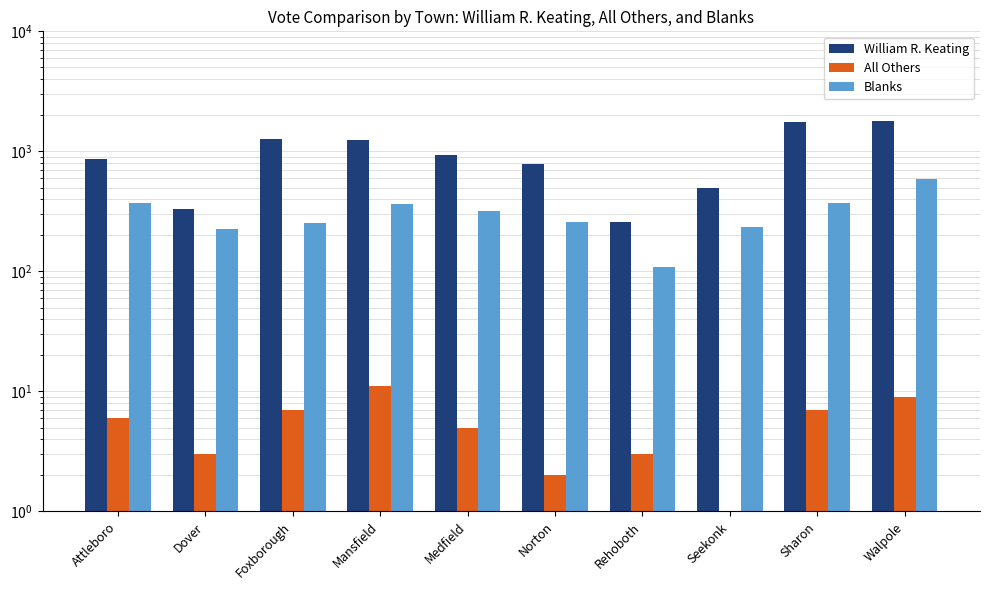

At how many categories does at least one series exceed 1359?

2